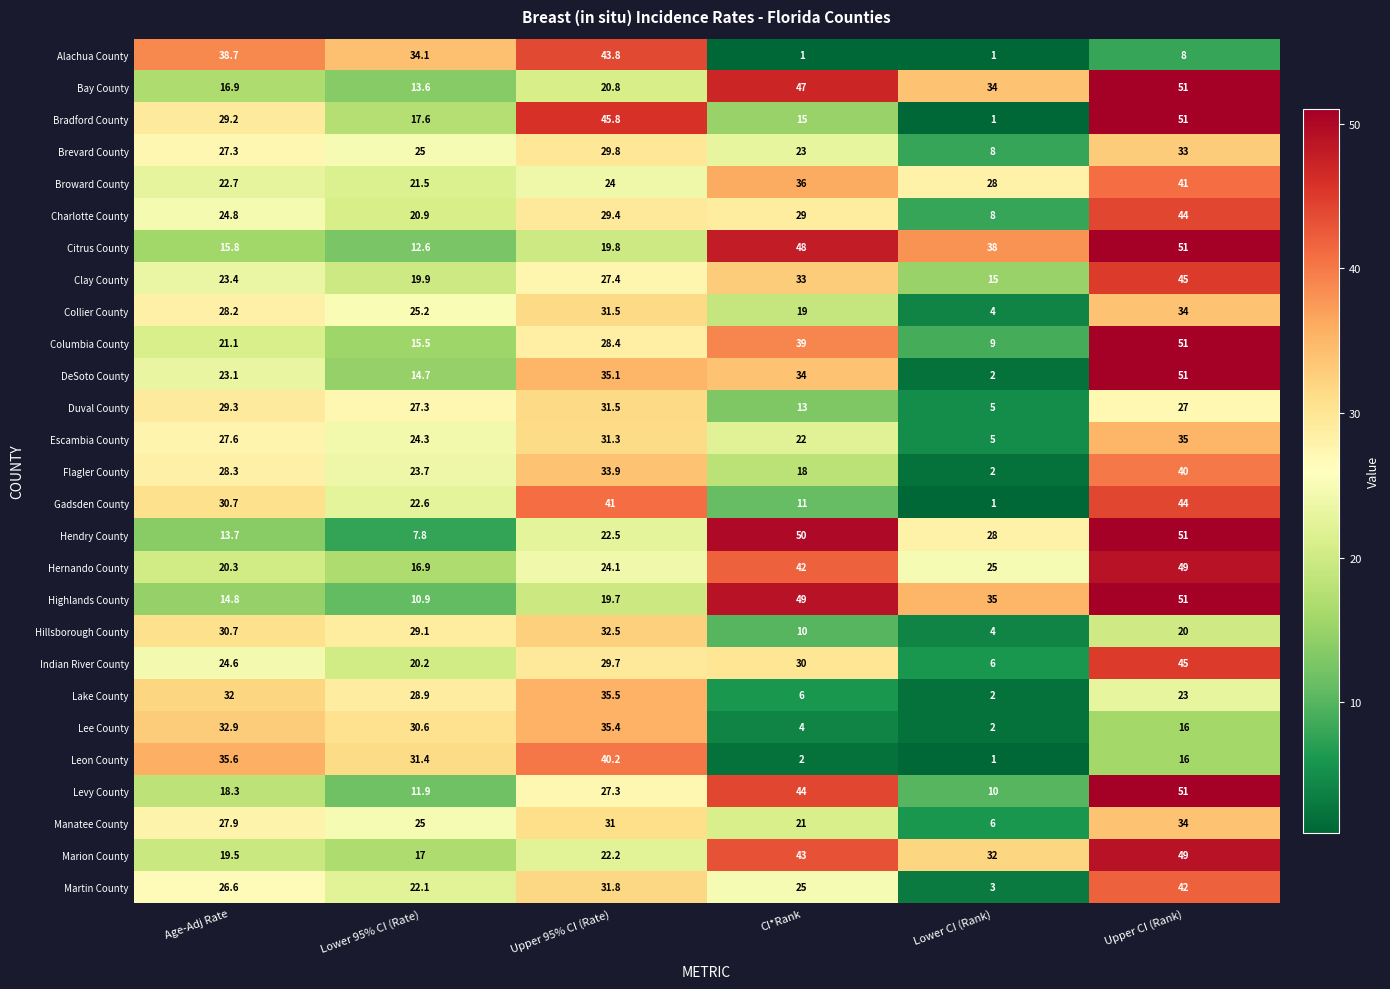

What is the difference between the highest and lowest values at Age-Adj Rate?

25.0